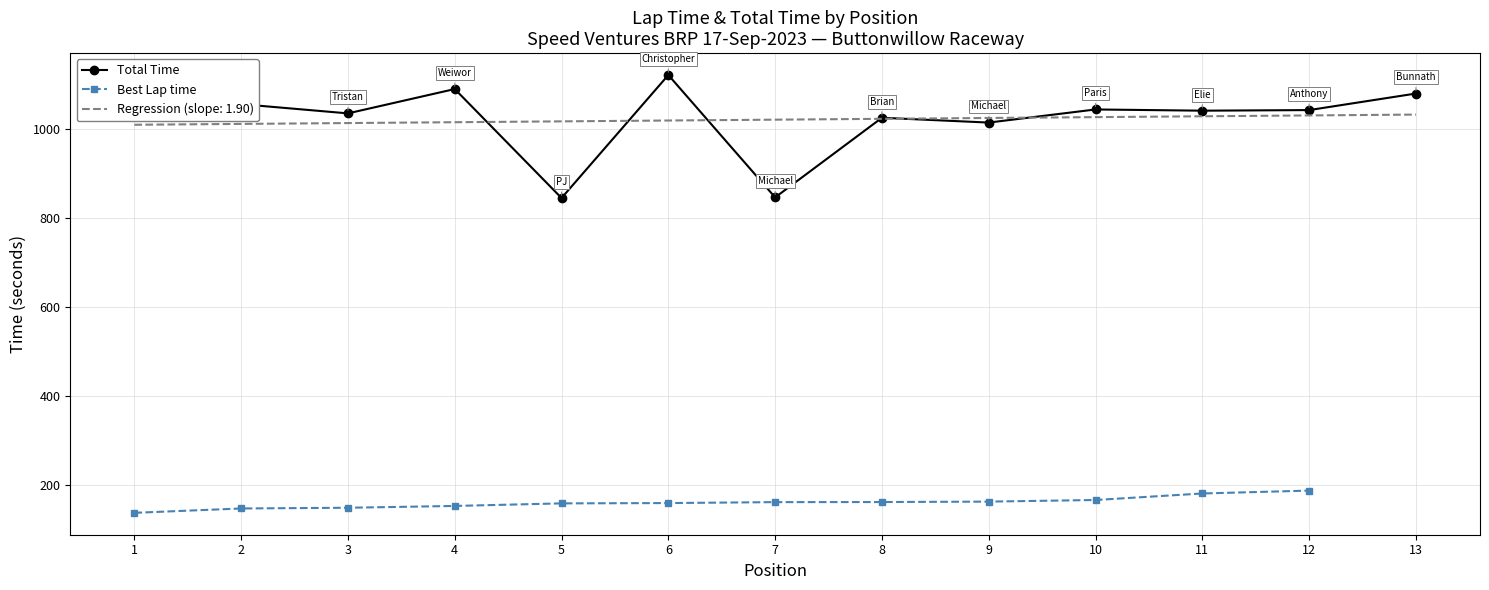

What is the highest value of the Regression (slope: 1.90) series?

1032.7